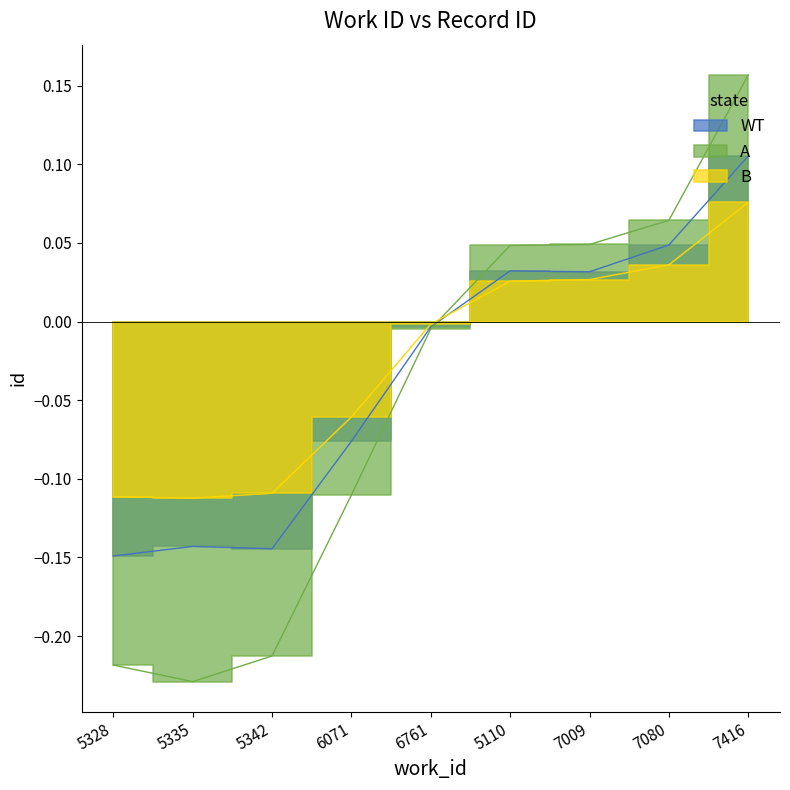

Reading right to left, what are all the values shown in this chart?

0.1	0.0	0.0	0.0	-0.0	-0.1	-0.1	-0.1	-0.1